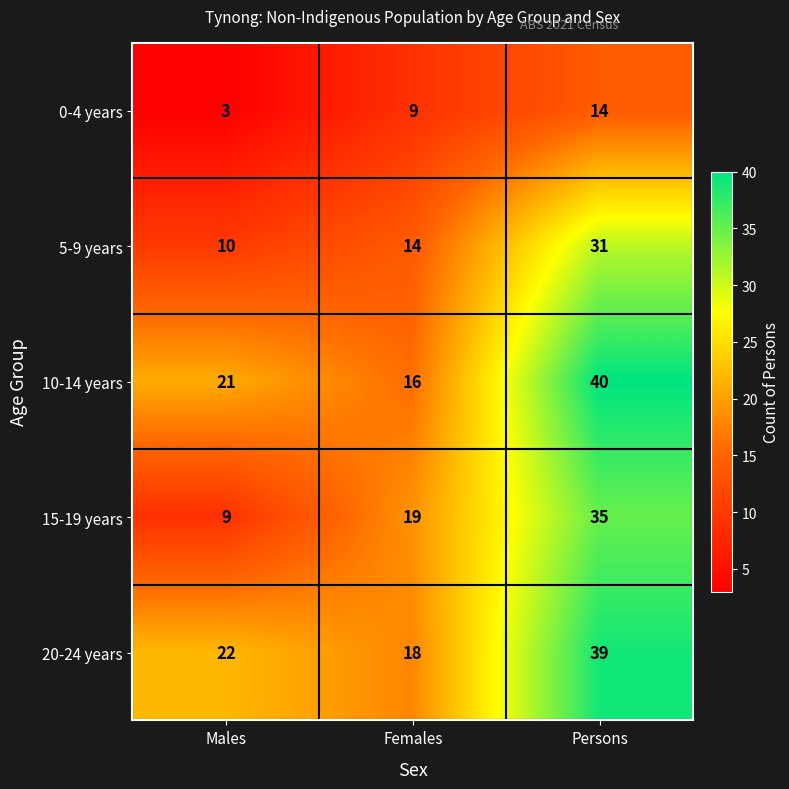

Rank the series by their maximum value, from lowest to highest.

0-4 years, 5-9 years, 15-19 years, 20-24 years, 10-14 years